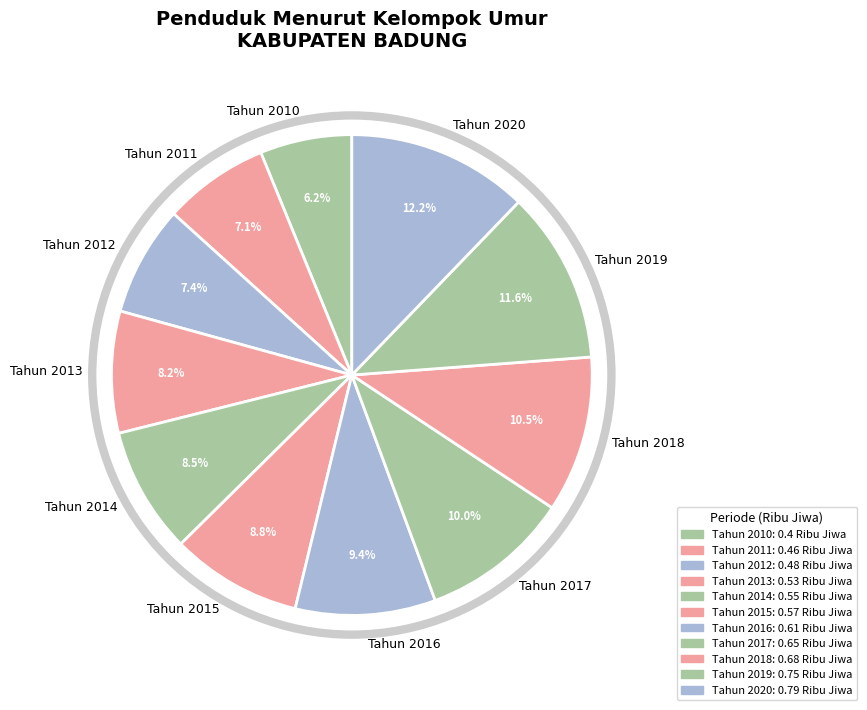

To the nearest percent, what portion does Tahun 2017 represent?

10%